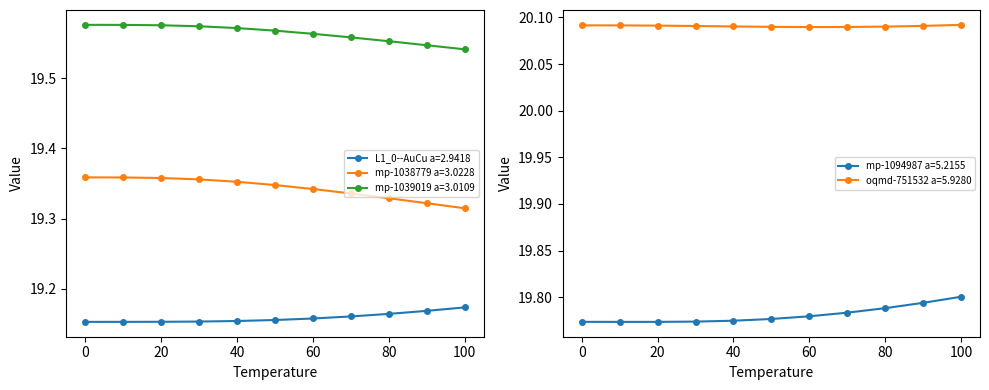

Reading left to right, transcribe all the data shown in this chart.

L1_0--AuCu a=2.9418: 19.2	19.2	19.2	19.2	19.2	19.2	19.2	19.2	19.2	19.2	19.2
mp-1038779 a=3.0228: 19.4	19.4	19.4	19.4	19.4	19.3	19.3	19.3	19.3	19.3	19.3
mp-1039019 a=3.0109: 19.6	19.6	19.6	19.6	19.6	19.6	19.6	19.6	19.6	19.5	19.5
mp-1094987 a=5.2155: 19.8	19.8	19.8	19.8	19.8	19.8	19.8	19.8	19.8	19.8	19.8
oqmd-751532 a=5.9280: 20.1	20.1	20.1	20.1	20.1	20.1	20.1	20.1	20.1	20.1	20.1